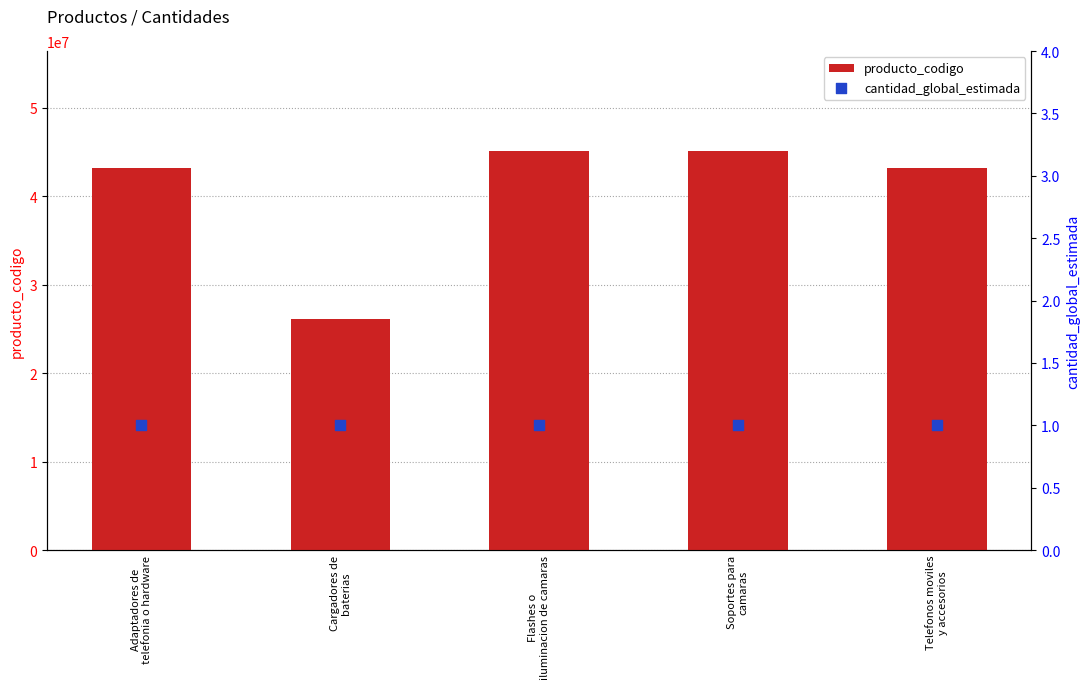

Which series contains the lowest Y value?

cantidad_global_estimada